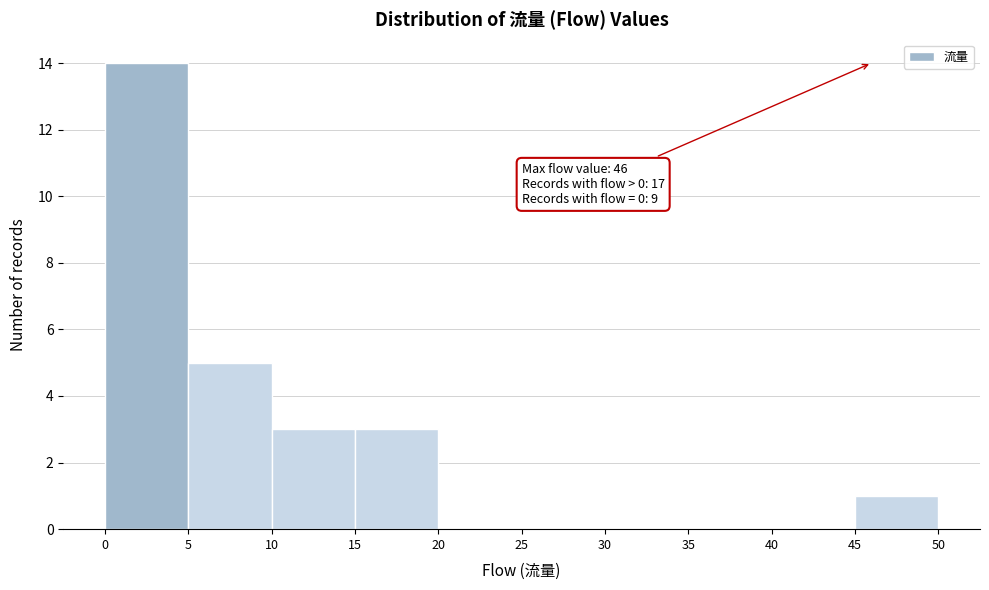

Over which range of the x-axis is the bar tallest?

0 to 5